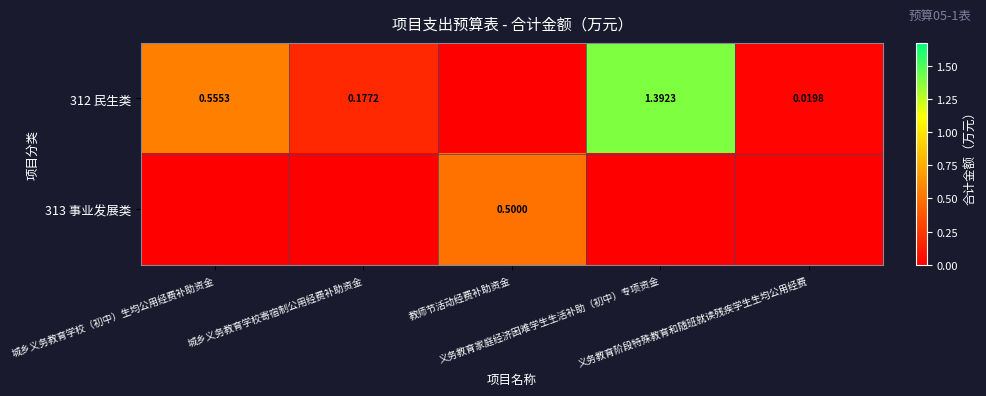

At which label is 312 民生类 closest to 0?

教师节活动经费补助资金